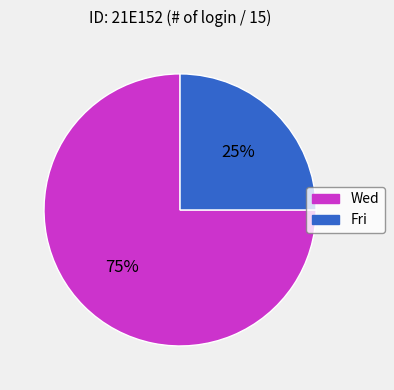

Count the number of slices in the pie.

2